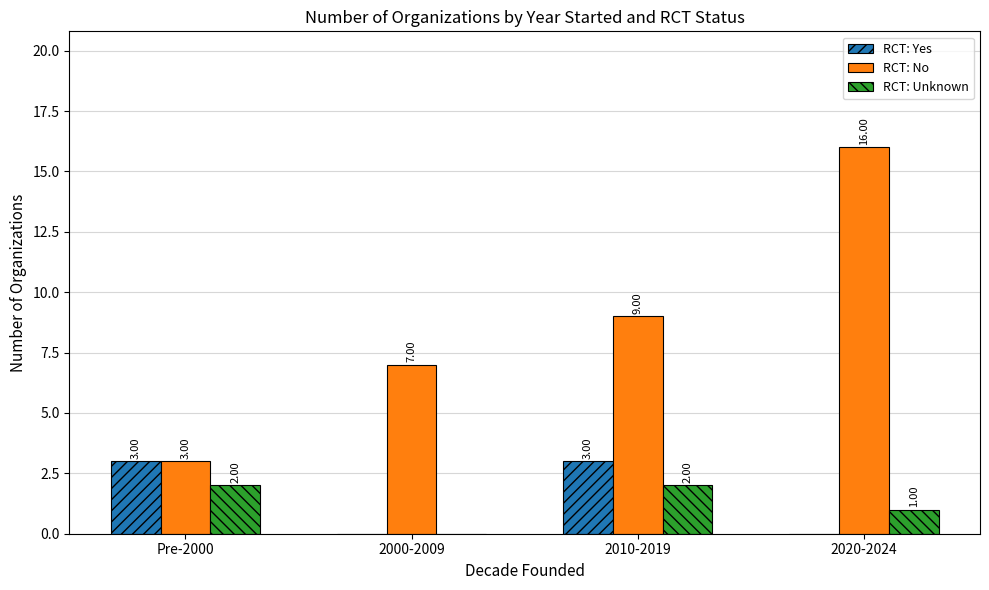

The RCT: No series shows 2 at Pre-2000. True or false?

False